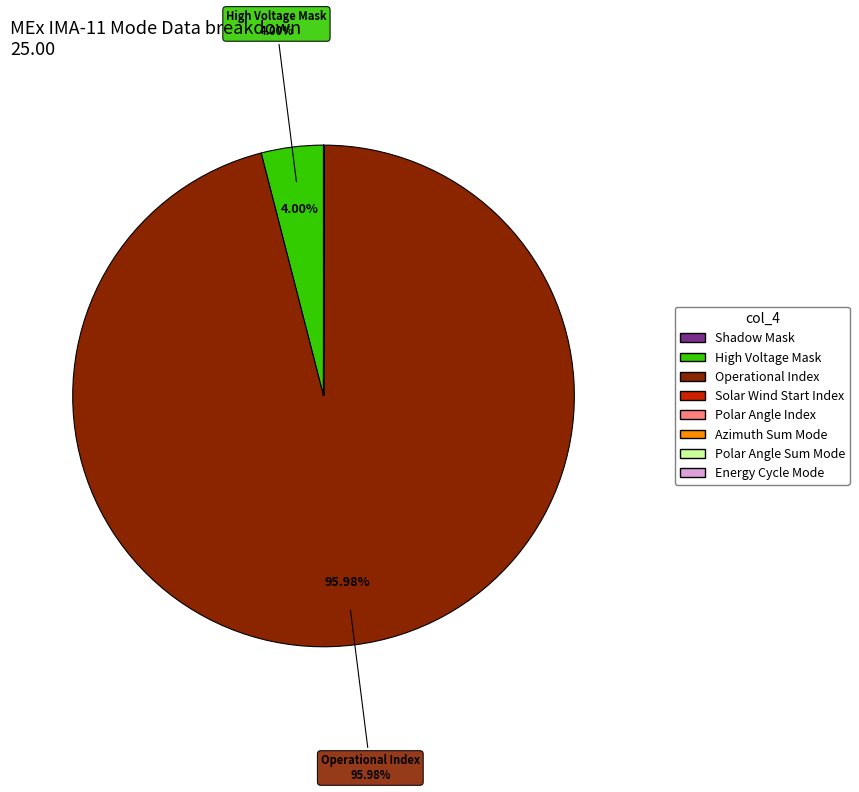

Does any single category account for the majority?

Yes